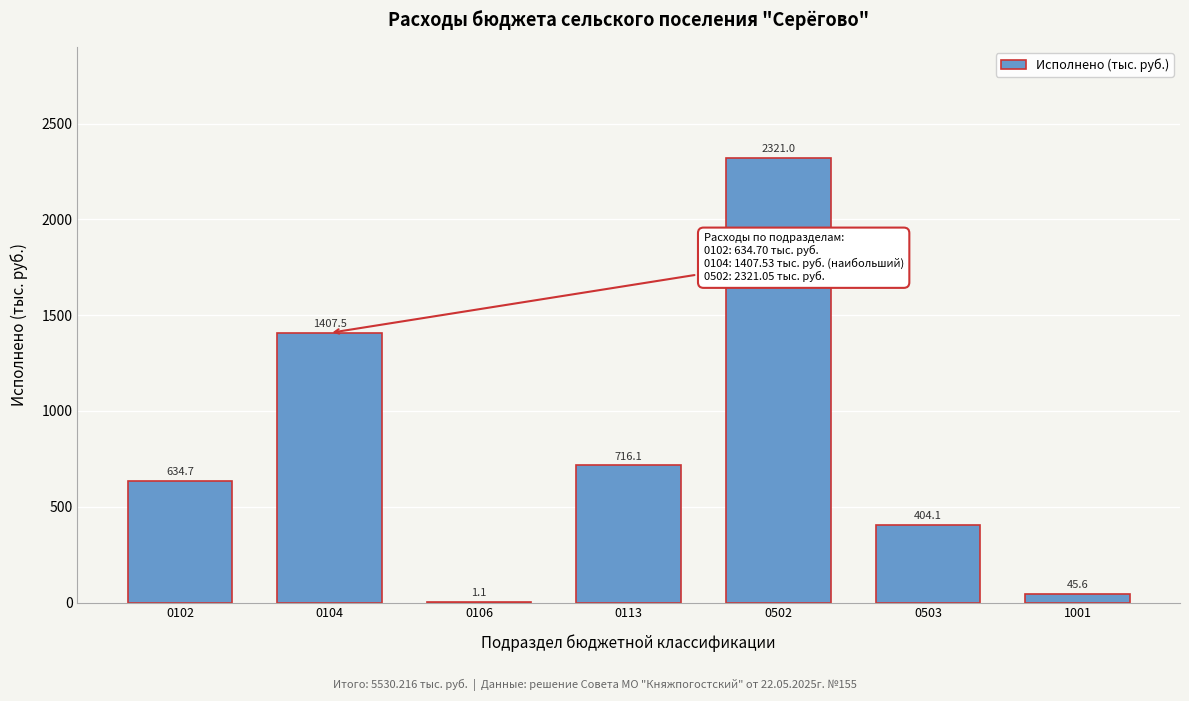

Reading right to left, what are all the values shown in this chart?

1001=45.6	0503=404.1	0502=2321.0	0113=716.1	0106=1.1	0104=1407.5	0102=634.7